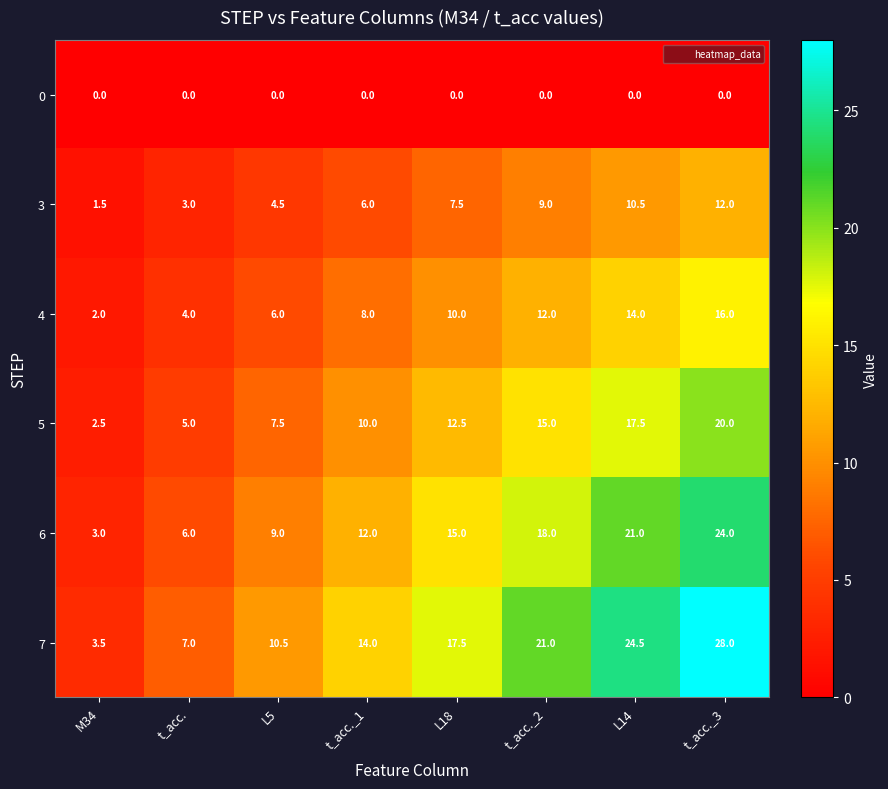

True or false: 5 has a value of 11.7 at L14.

False